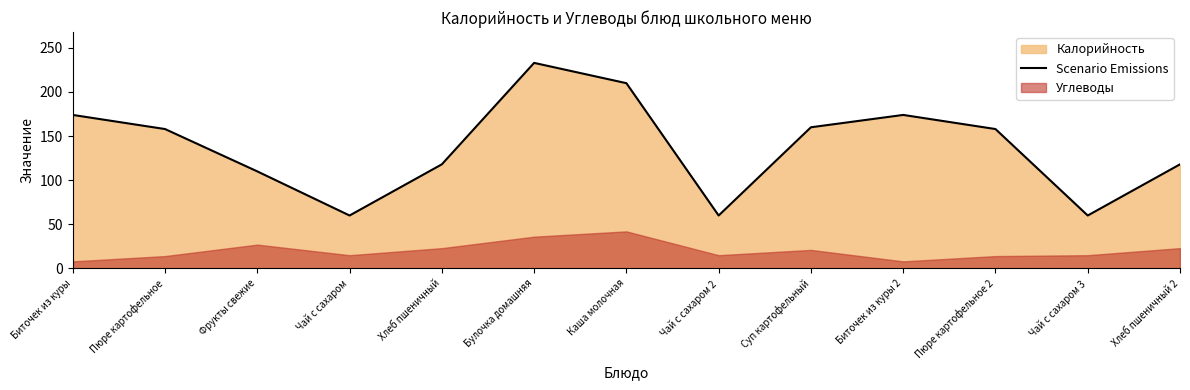

Reading left to right, list all the values displayed in this chart.

Биточек из куры=174	Пюре картофельное=158	Фрукты свежие=110	Чай с сахаром=60	Хлеб пшеничный=118	Булочка домашняя=233	Каша молочная=210	Чай с сахаром 2=60	Суп картофельный=160	Биточек из куры 2=174	Пюре картофельное 2=158	Чай с сахаром 3=60	Хлеб пшеничный 2=118